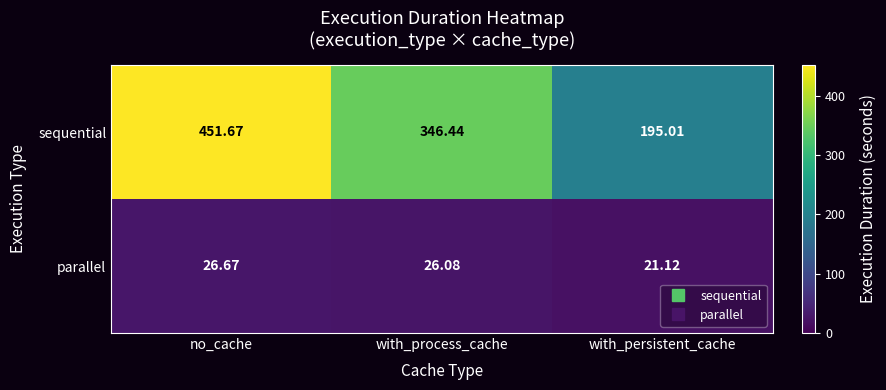

At which category does the chart reach its peak across all series?

no_cache